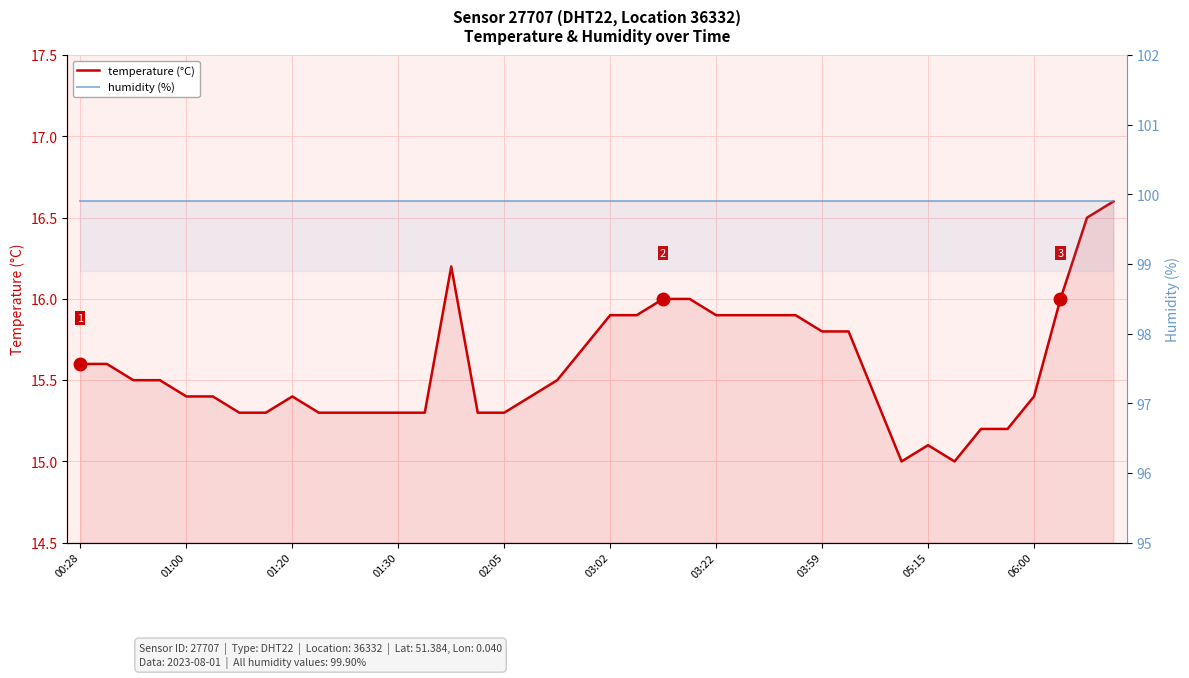

Between 11 and 30, which series saw the biggest shift?

temperature (°C)